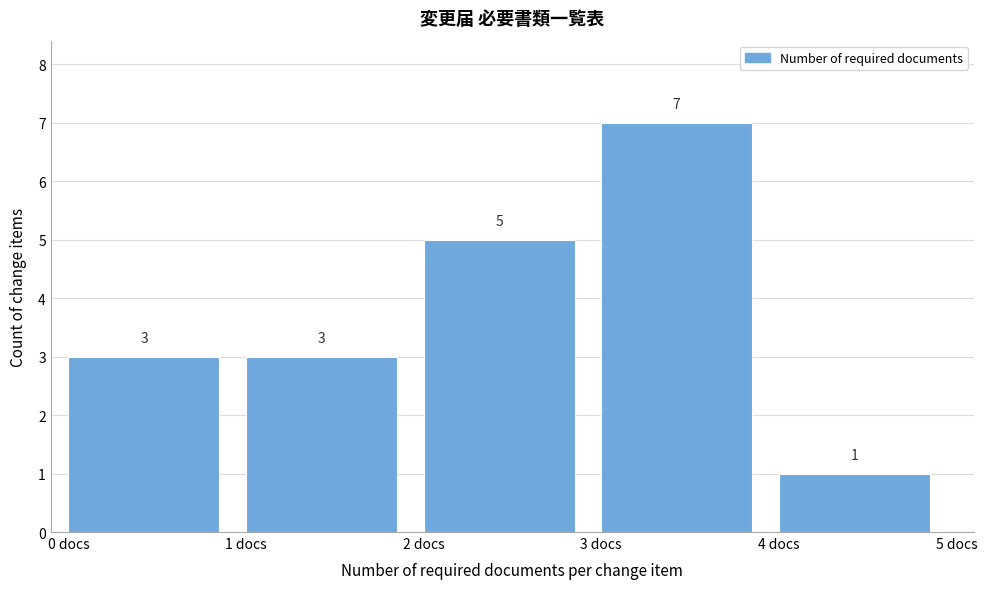

What is the height of the bar covering 0 to 1 on the x-axis?

3